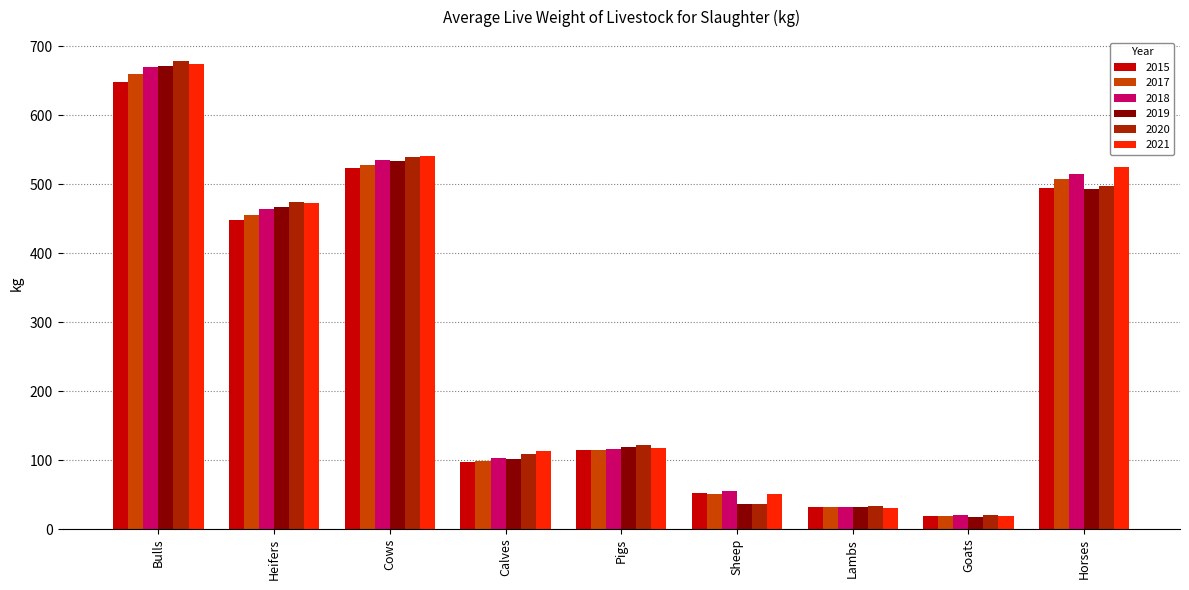

How many bars are there in each group?

6